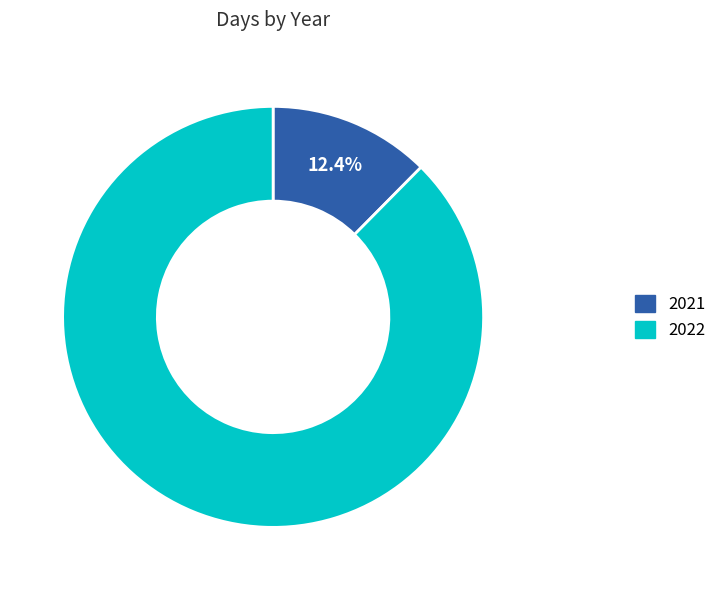

Count the number of slices in the pie.

2